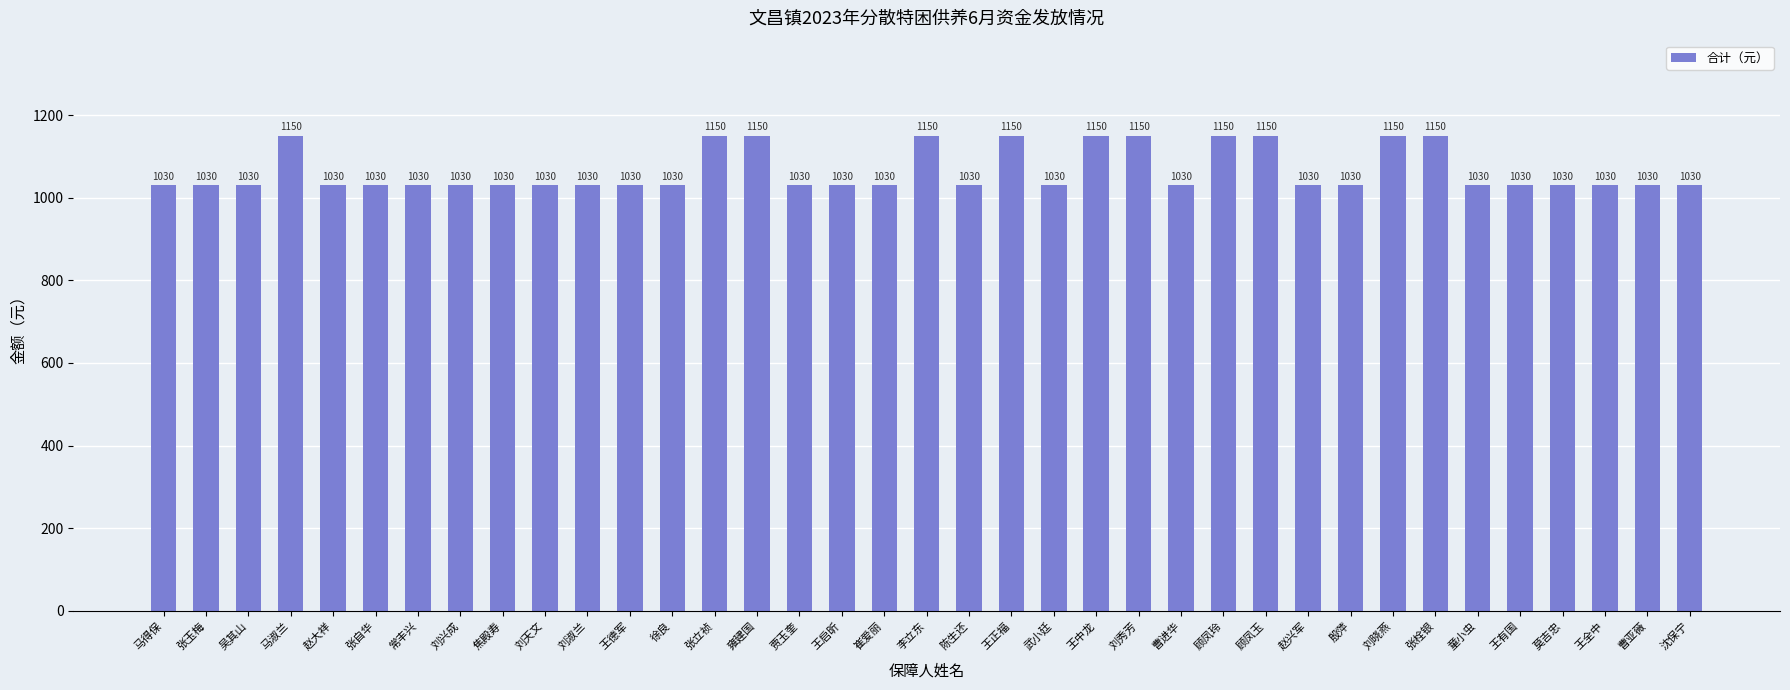

What is the approximate value at 焦殿寿?

1030